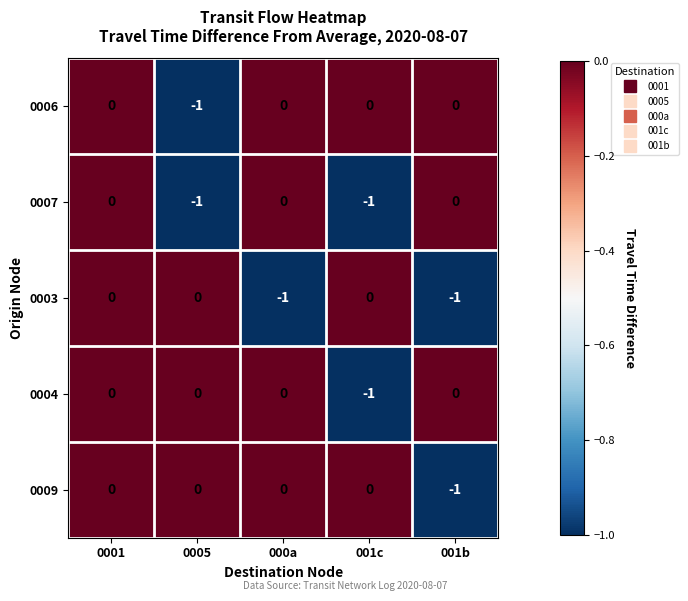

Count the 0003 values in the range -1 to 0.

5